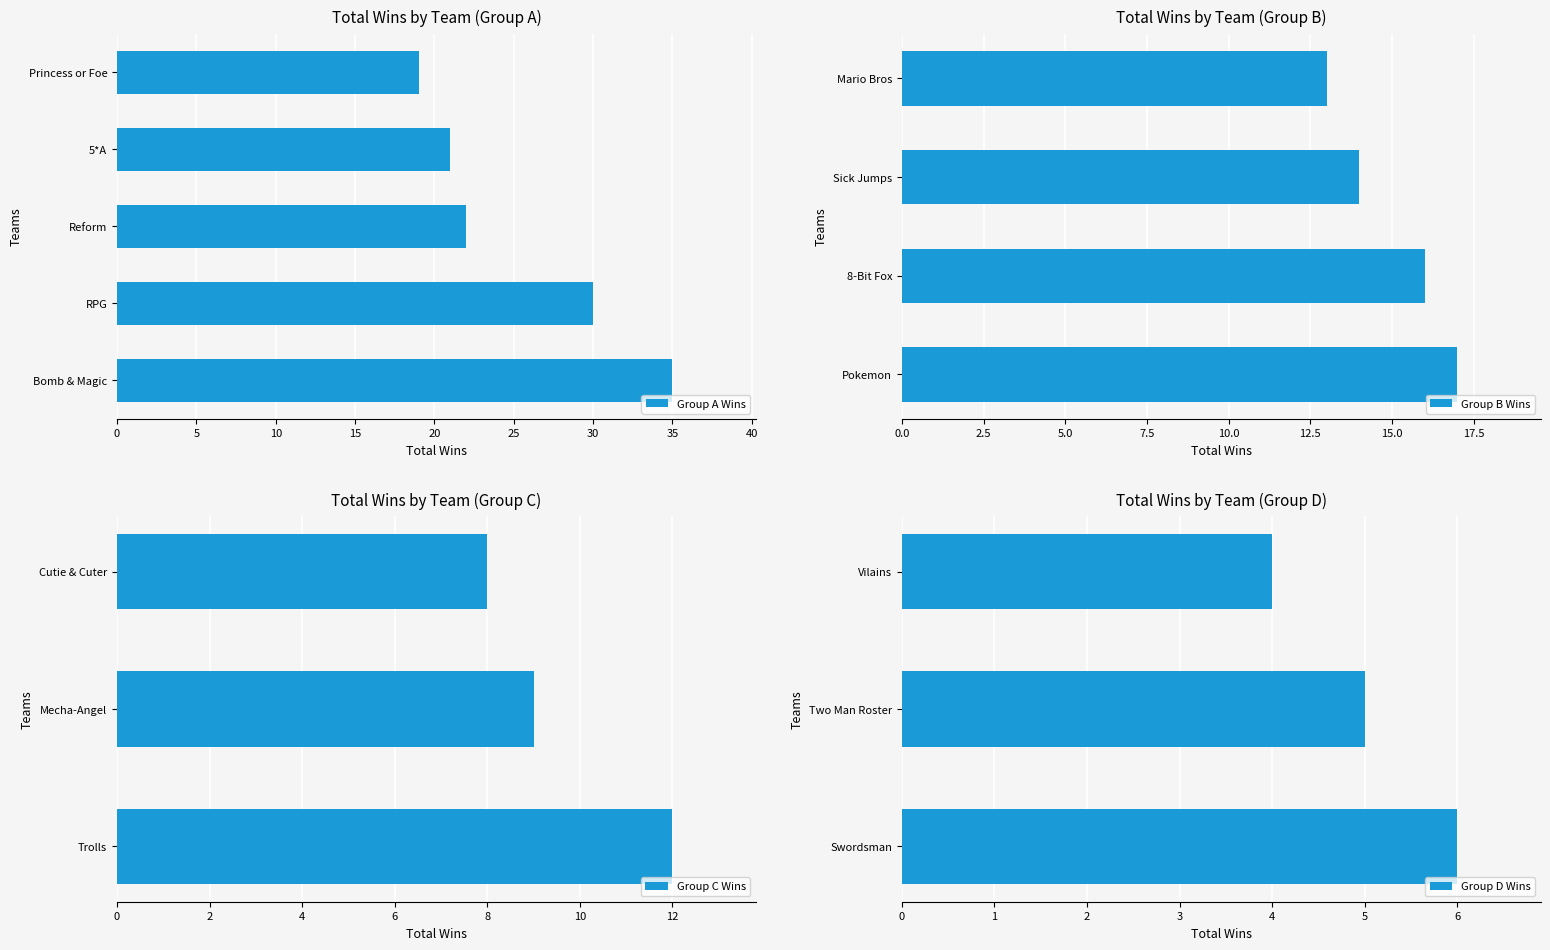

Where is Group A Wins nearest to the value 27?

RPG